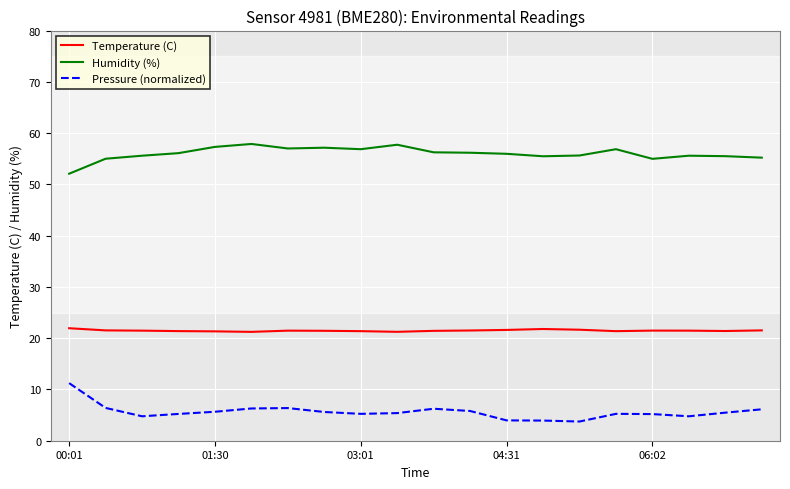

List the series in order of their peak value, lowest first.

Pressure (normalized), Temperature (C), Humidity (%)